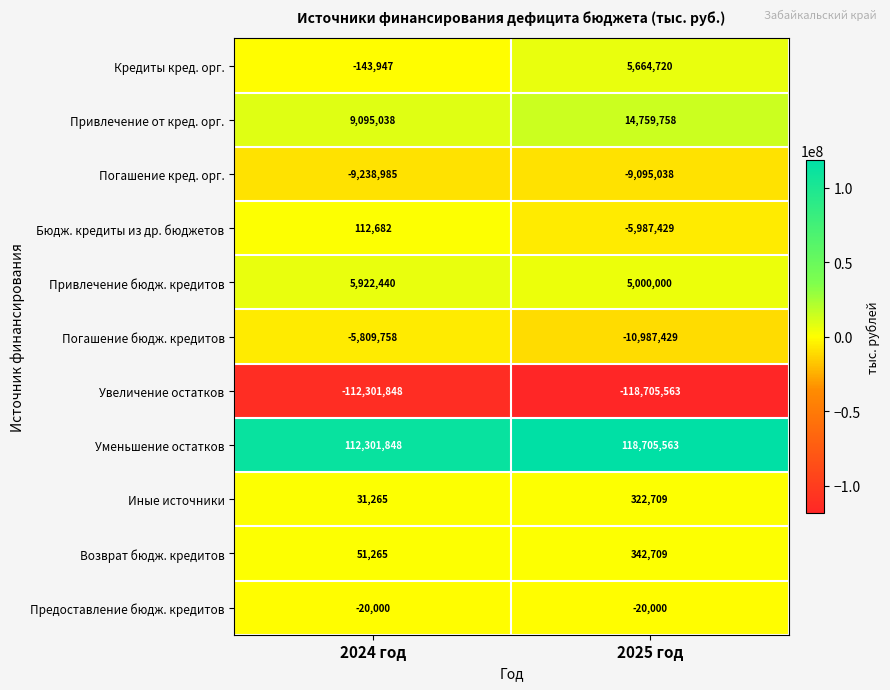

At 2025 год, list the series in order from largest to smallest.

Уменьшение остатков, Привлечение от кред. орг., Кредиты кред. орг., Привлечение бюдж. кредитов, Возврат бюдж. кредитов, Иные источники, Предоставление бюдж. кредитов, Бюдж. кредиты из др. бюджетов, Погашение кред. орг., Погашение бюдж. кредитов, Увеличение остатков